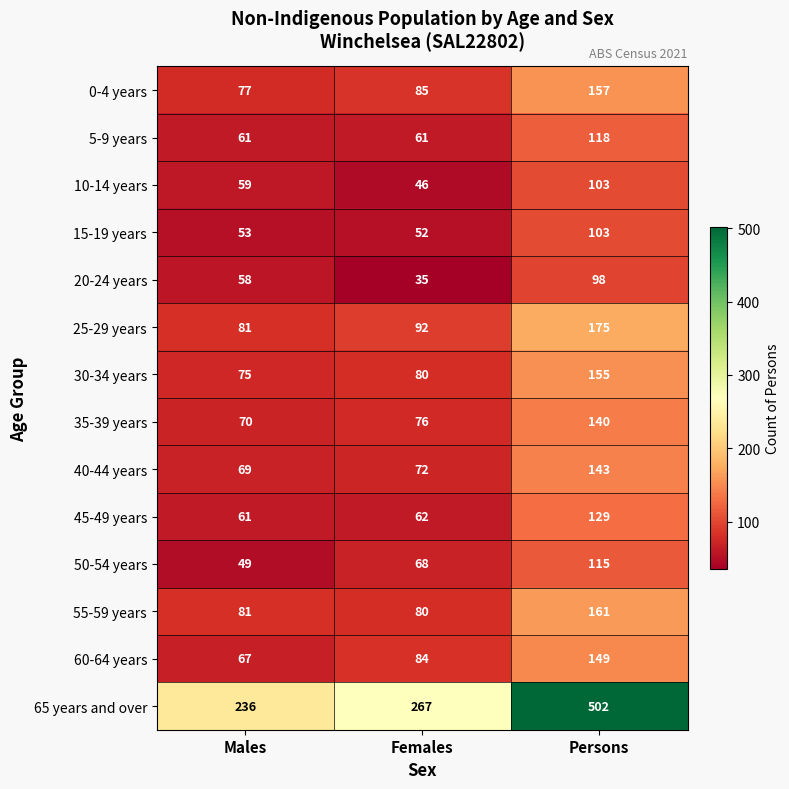

Which series changed the most between Males and Persons?

65 years and over